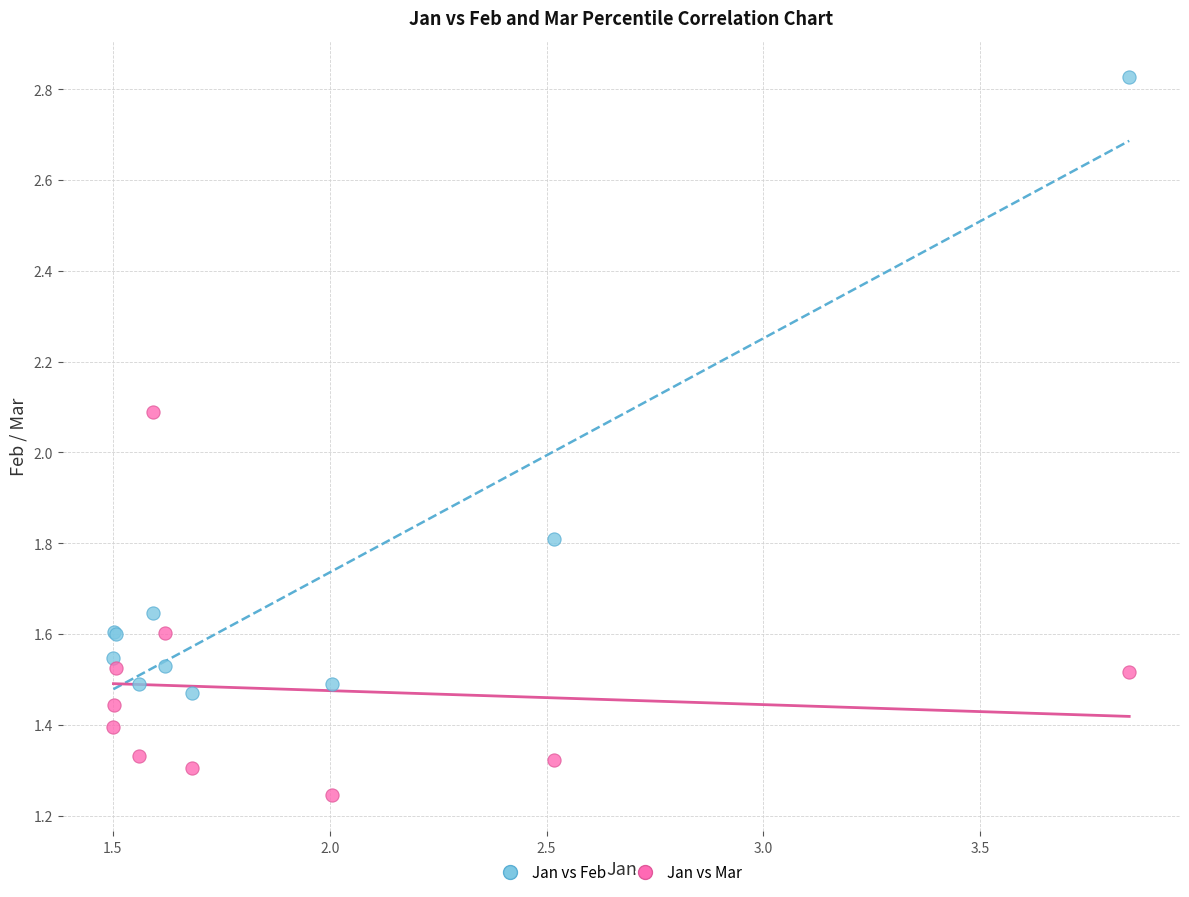

Which series contains the highest Y value?

Jan vs Feb